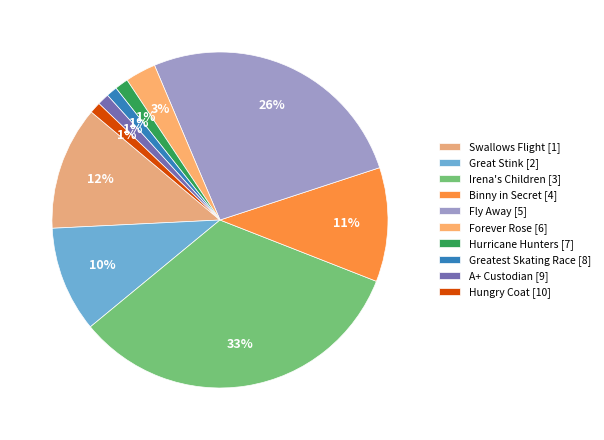

Which has a higher value, A+ Custodian [9] or Hungry Coat [10]?

A+ Custodian [9]